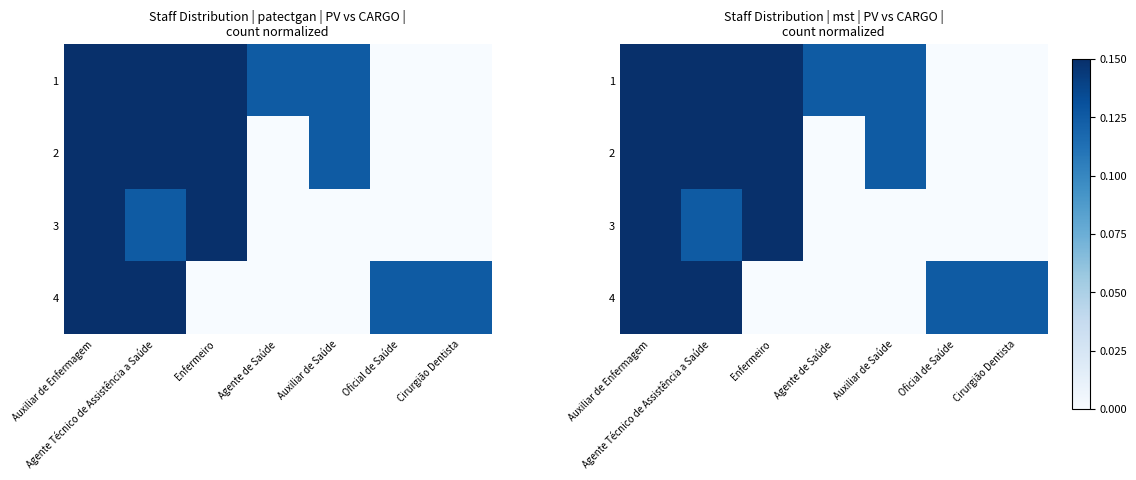

What is the sum of the 3 values at Agente de Saúde and Agente Técnico de Assistência a Saúde?

0.1